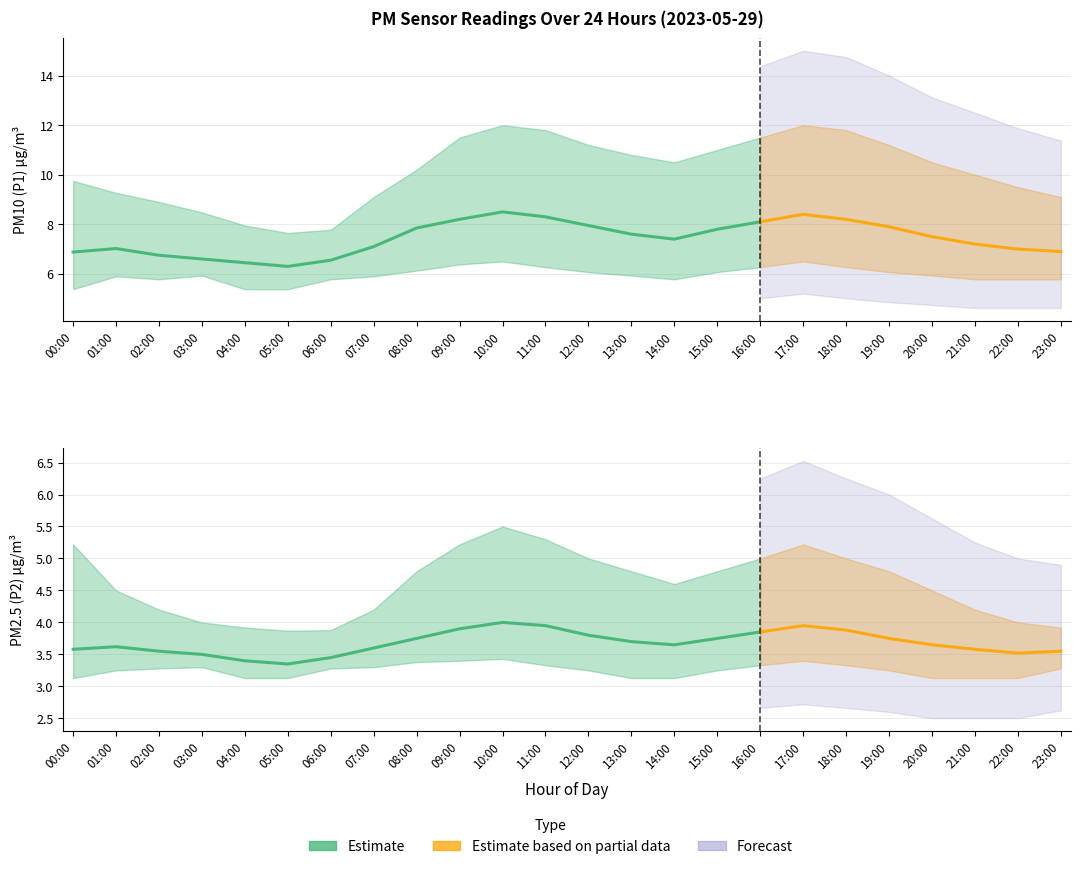

True or false: P2_upper and P2_lower intersect in this chart.

False